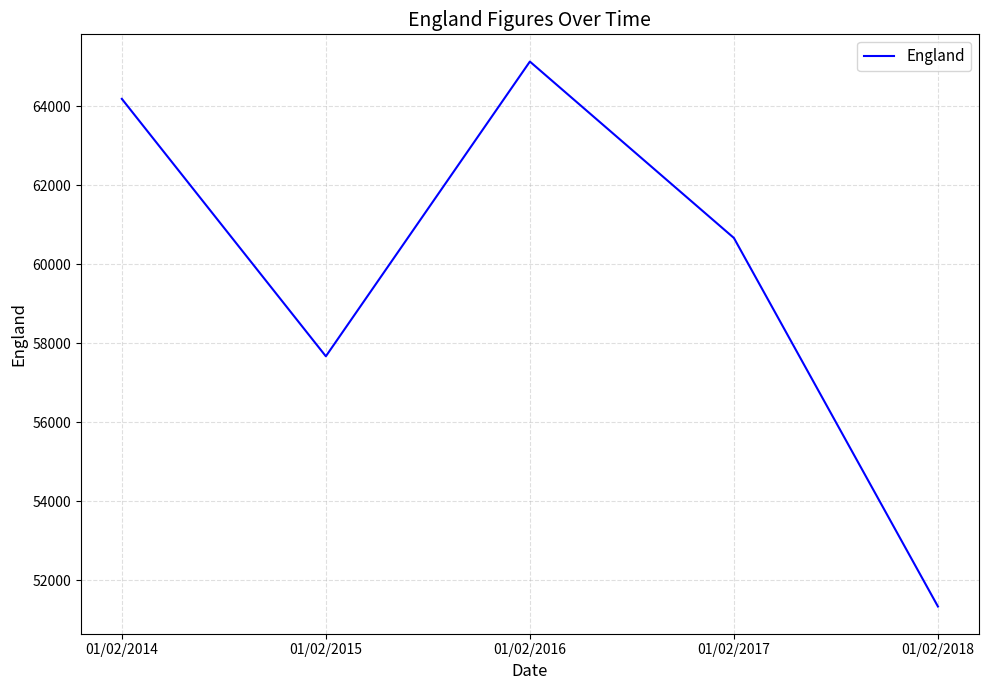

True or false: the data has more than 0 interior local peaks.

True